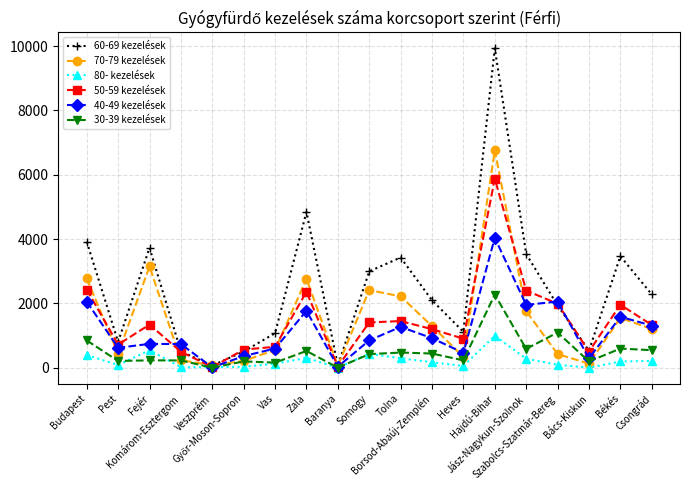

What is the label of the 5th point from the right?

Jász-Nagykun-Szolnok